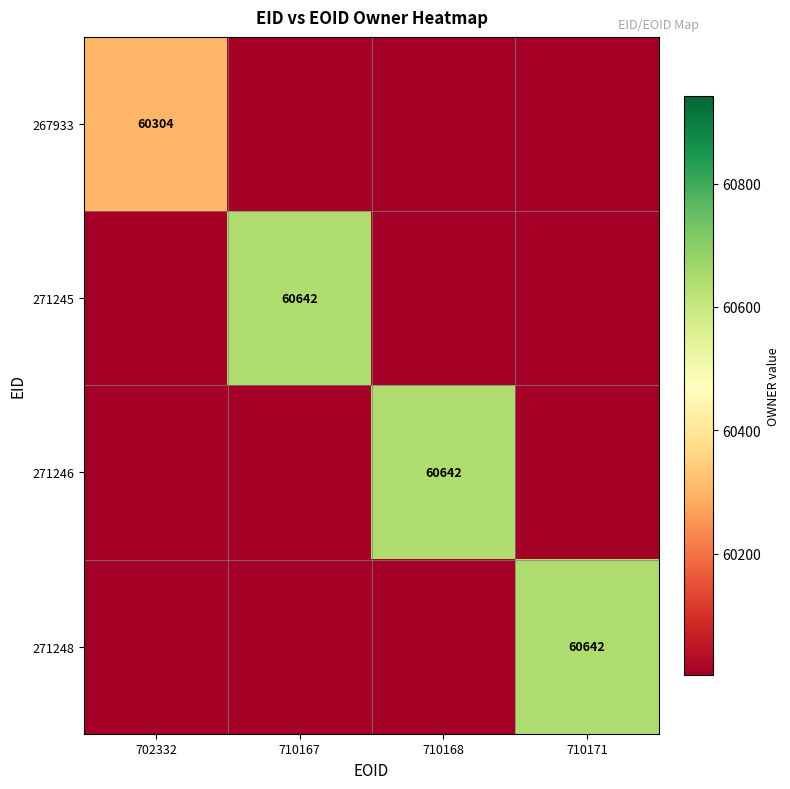

True or false: 271248 has a value of 60642 at 710171.

True